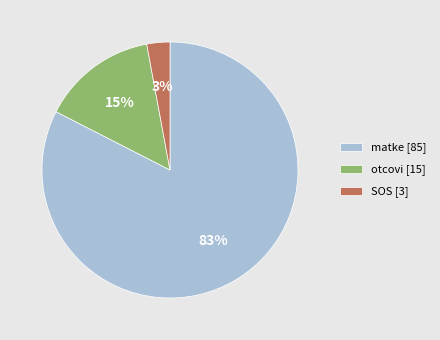

What is the smallest slice in the pie chart?

SOS